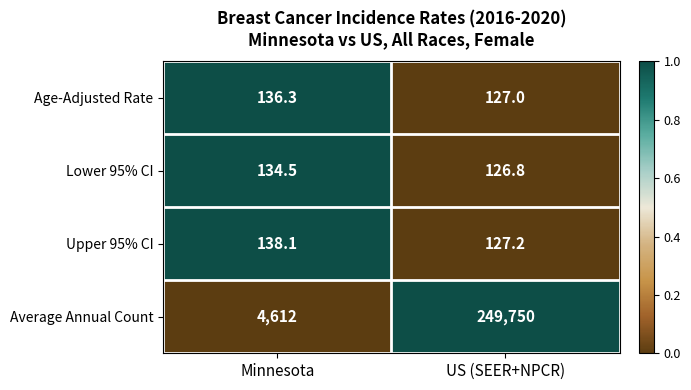

Reading left to right, what are all the values shown in this chart?

Age-Adjusted Rate: Minnesota=136.3	US (SEER+NPCR)=127.0
Lower 95% CI: Minnesota=134.5	US (SEER+NPCR)=126.8
Upper 95% CI: Minnesota=138.1	US (SEER+NPCR)=127.2
Average Annual Count: Minnesota=4612.0	US (SEER+NPCR)=249750.0